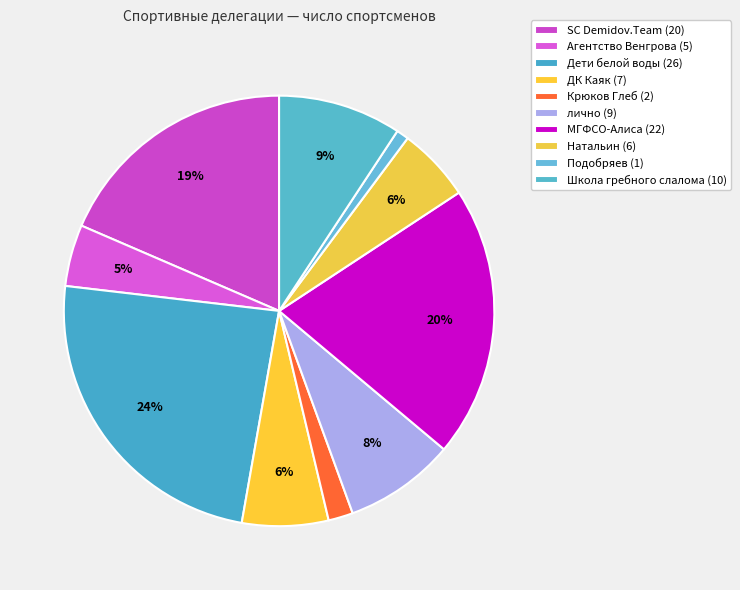

How many segments does this pie chart have?

10